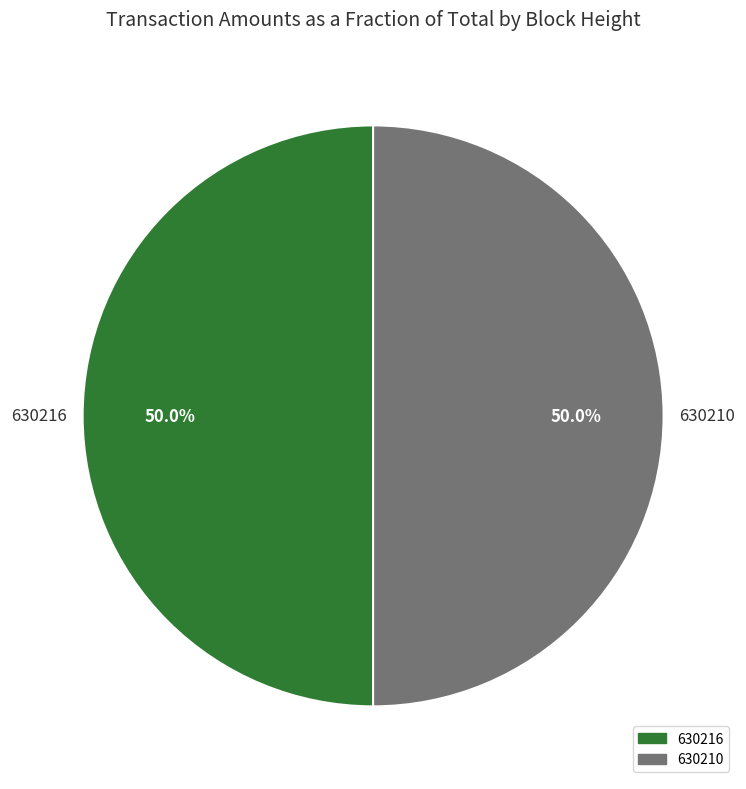

How much of the chart is everything except 630210?

50.0%